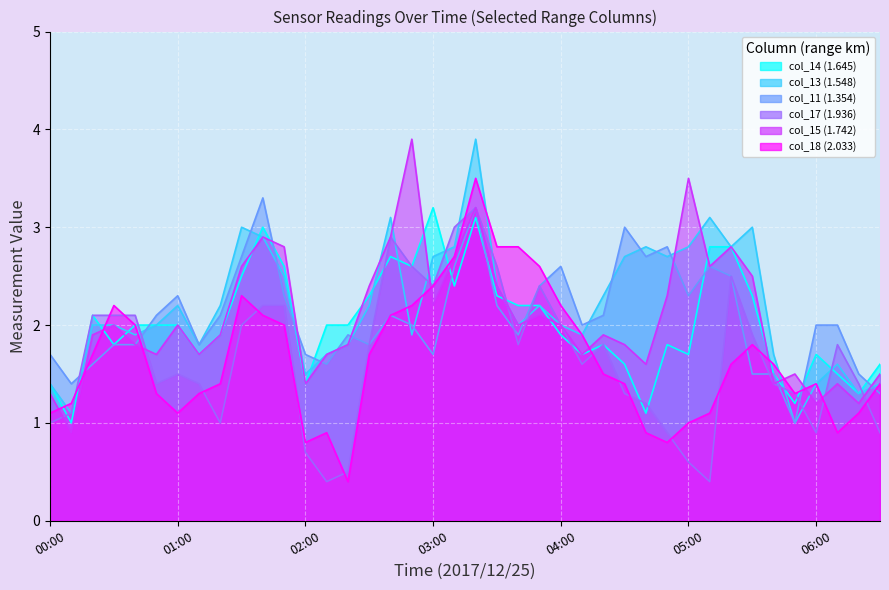

True or false: col_17 (1.936) and col_11 (1.354) intersect in this chart.

True